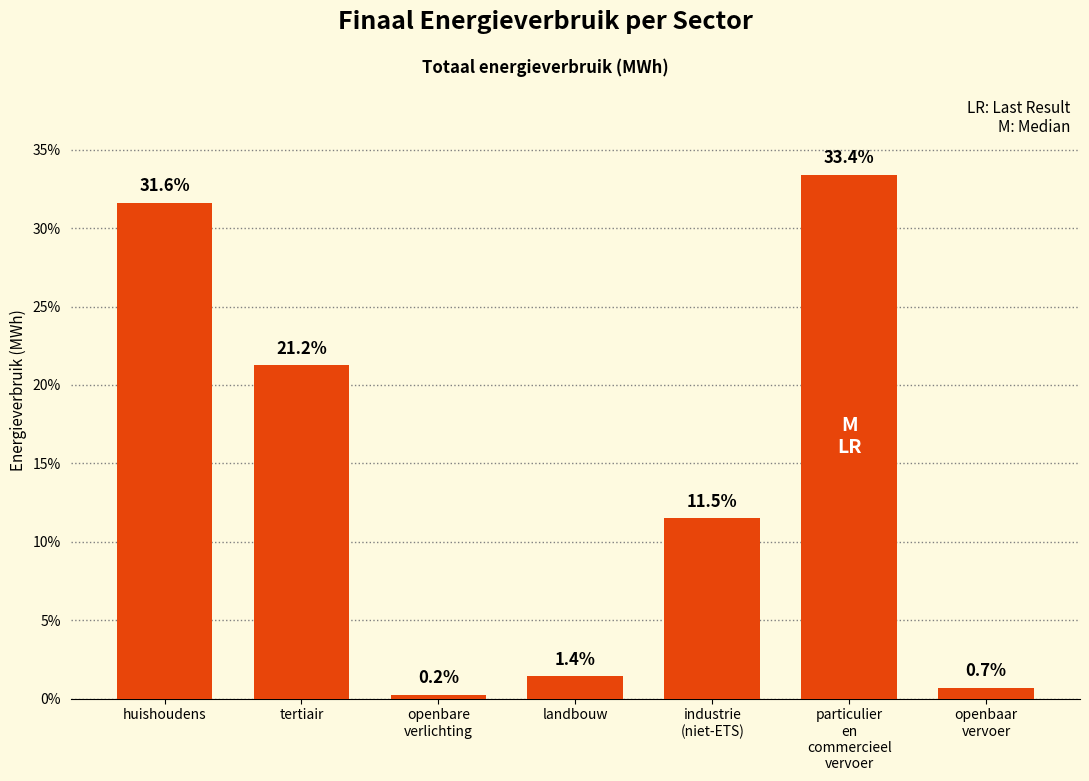

Reading left to right, list all the values displayed in this chart.

31.6	21.2	0.2	1.4	11.5	33.4	0.7